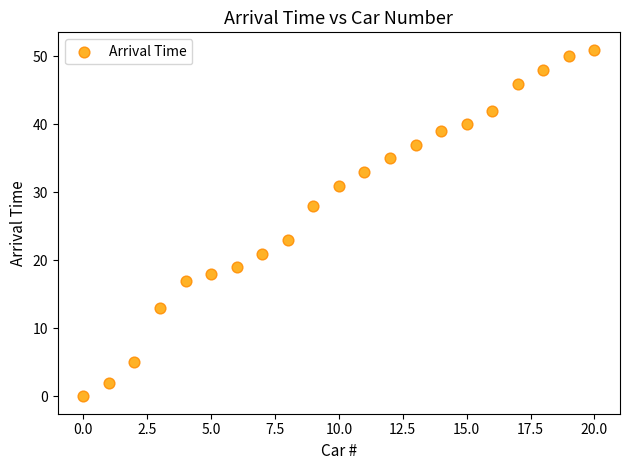

What Y value in the scatter plot is closest to 25?

23